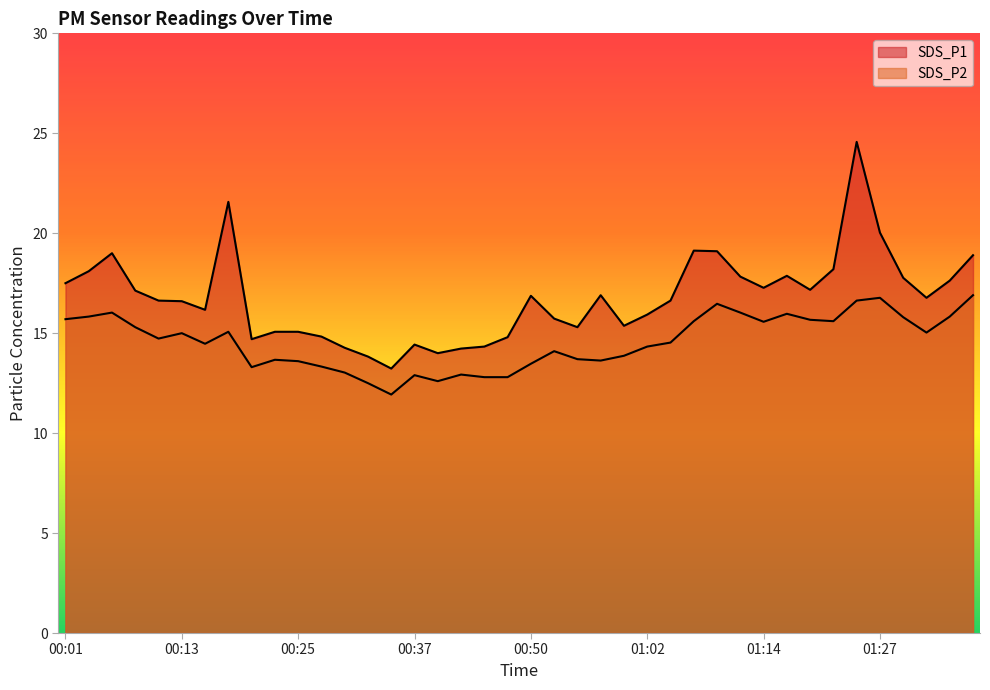

True or false: SDS_P2 has more than 2 points higher than both neighbors.

True